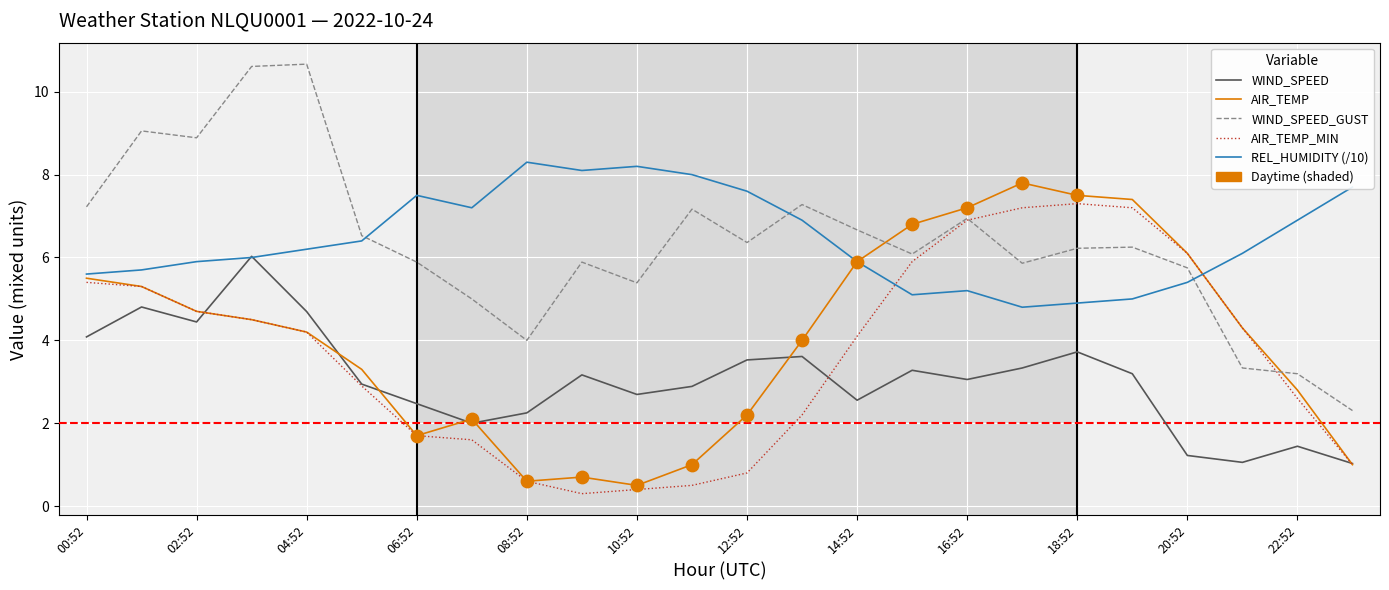

True or false: WIND_SPEED and WIND_SPEED_GUST intersect in this chart.

False